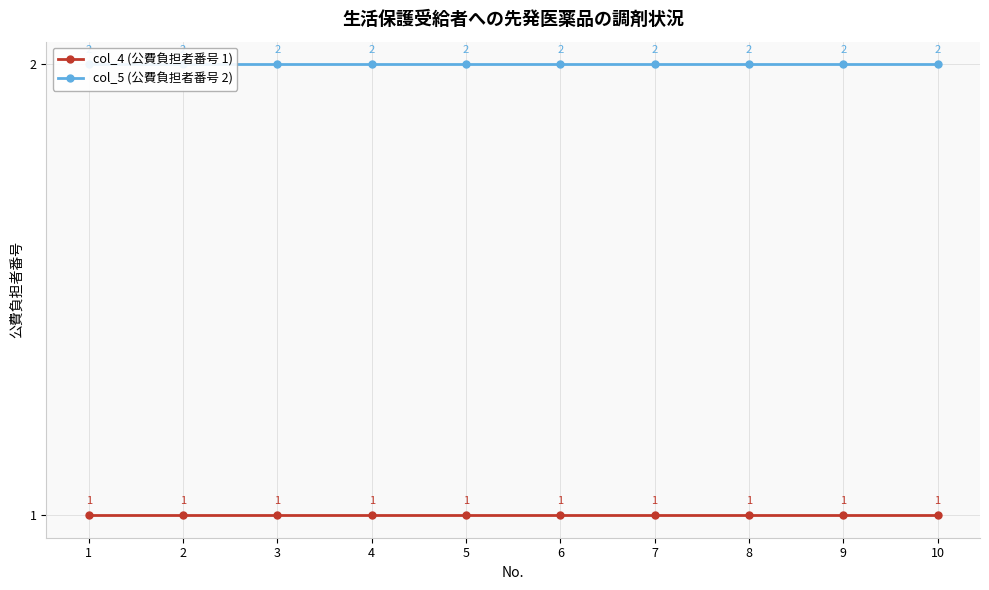

At which category does the chart reach its minimum across all series?

1